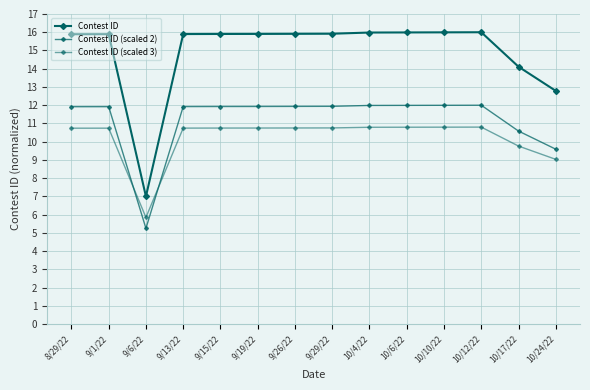

What position from the left is 10/24/22?

14